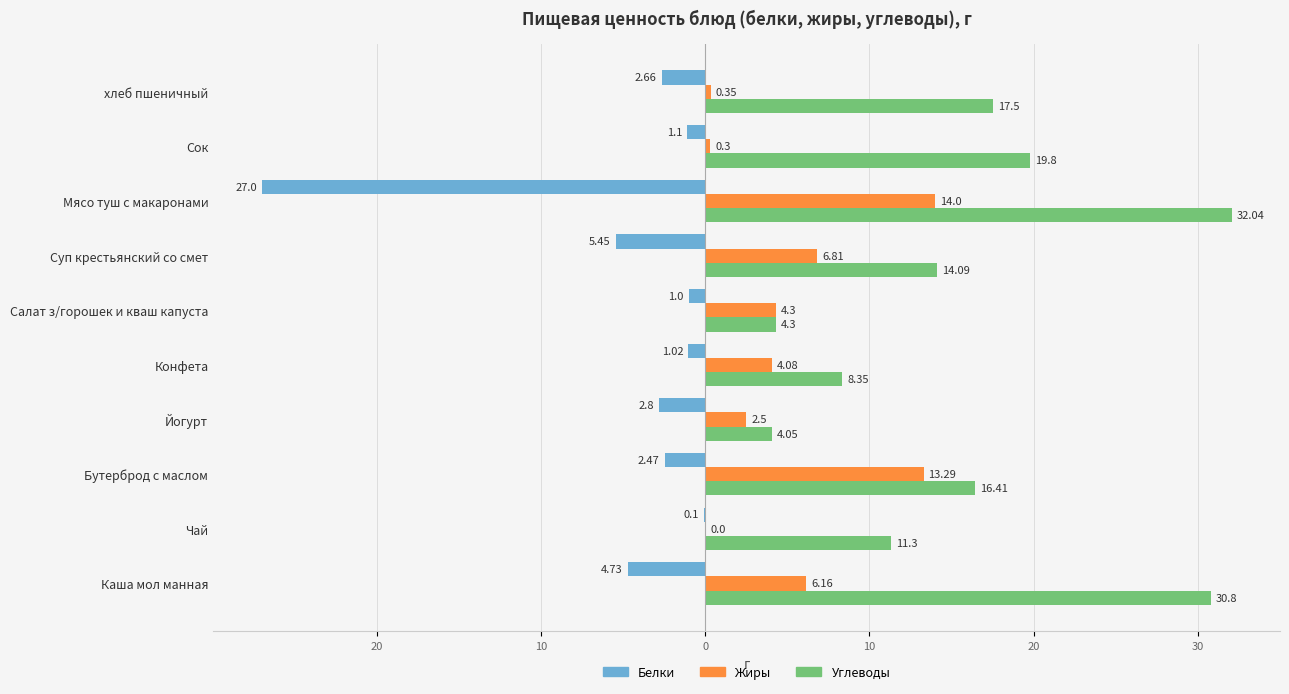

Rank the series by their maximum value, from lowest to highest.

Белки, Жиры, Углеводы